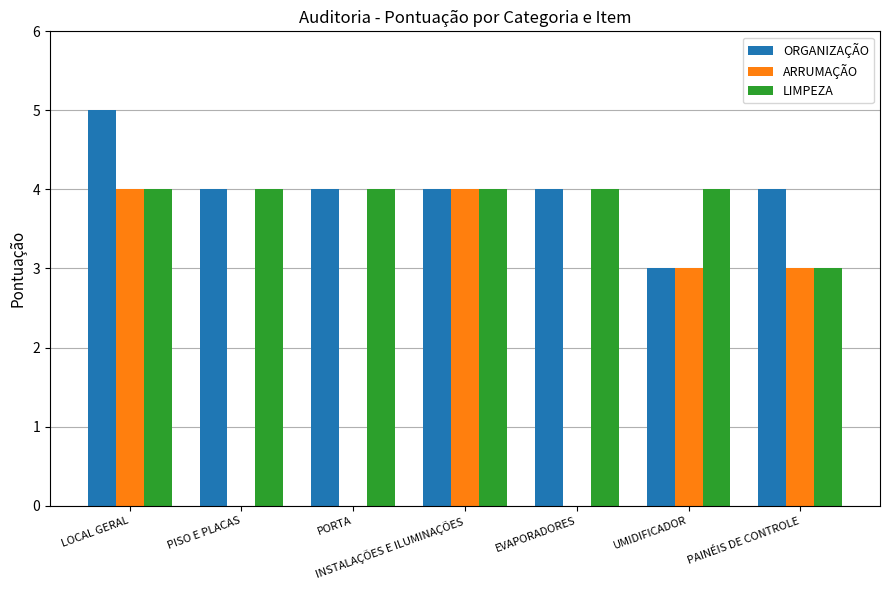

The ARRUMAÇÃO series shows 2 at EVAPORADORES. True or false?

False